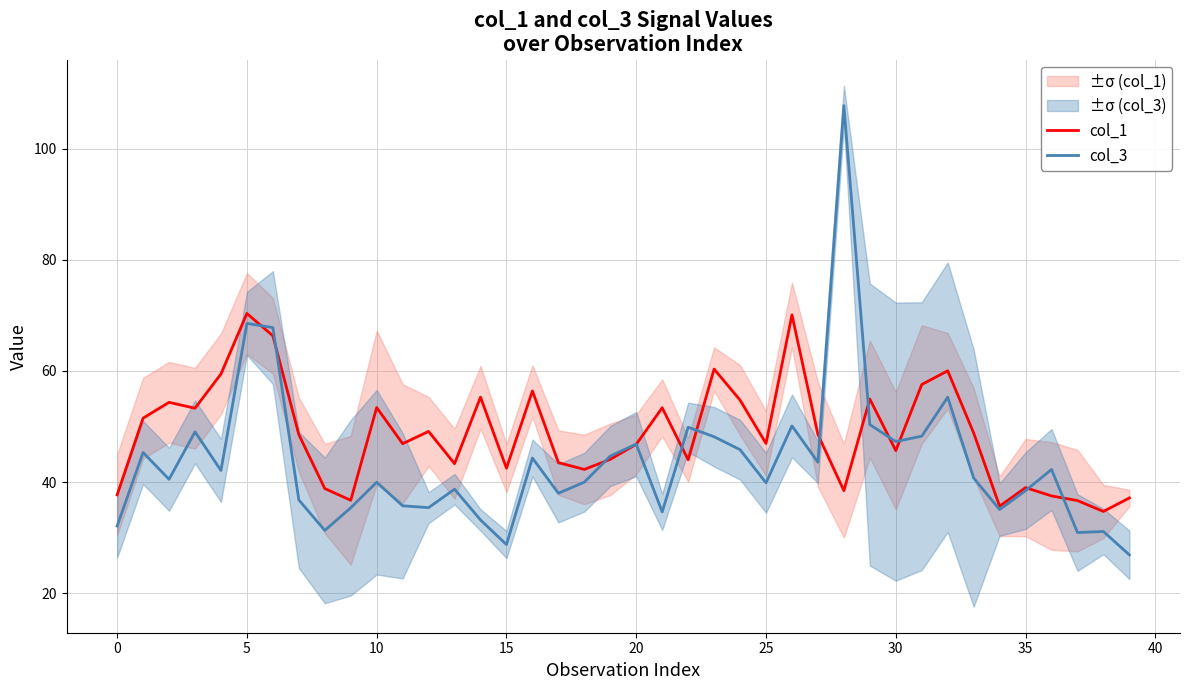

True or false: col_3 and col_1 cross at least once.

True